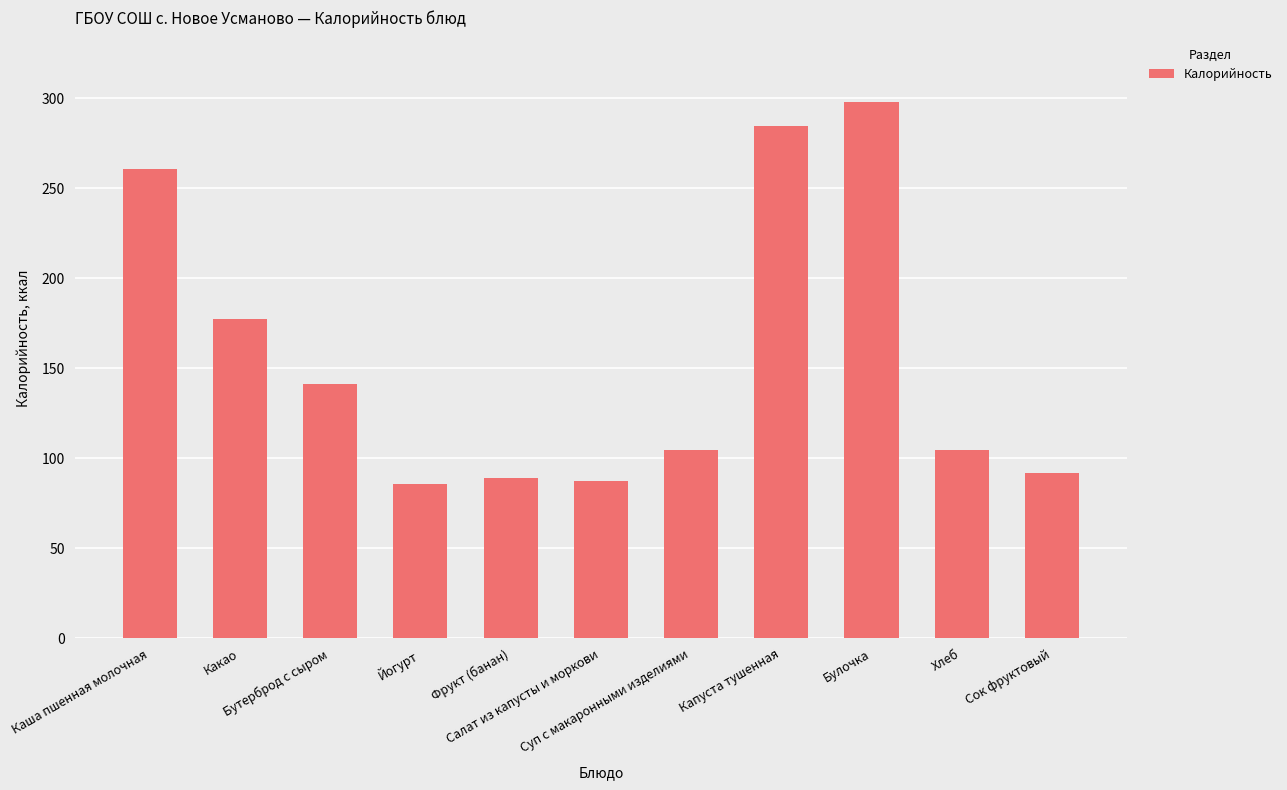

Reading right to left, list all the values displayed in this chart.

92.0	104.8	298.0	284.7	104.8	87.4	89.0	85.5	141.2	177.6	260.9